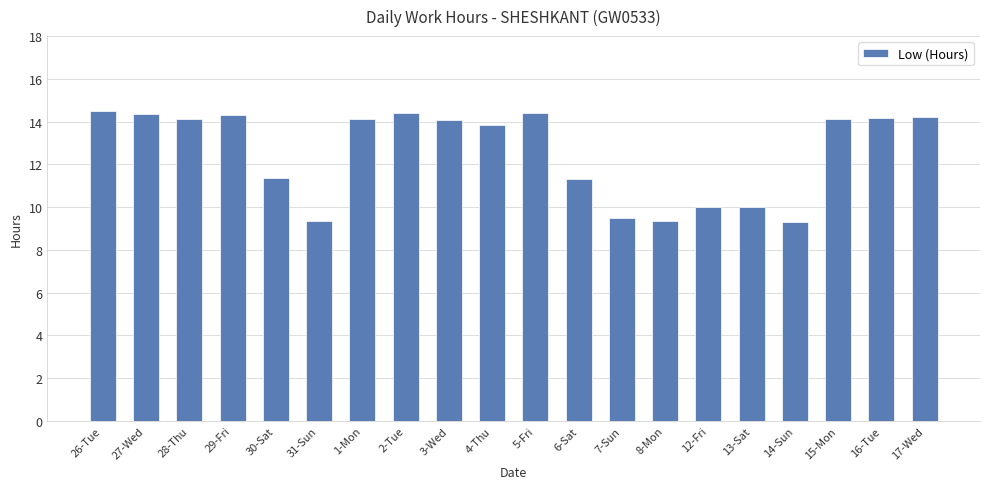

What is the maximum value shown in the chart?

14.5